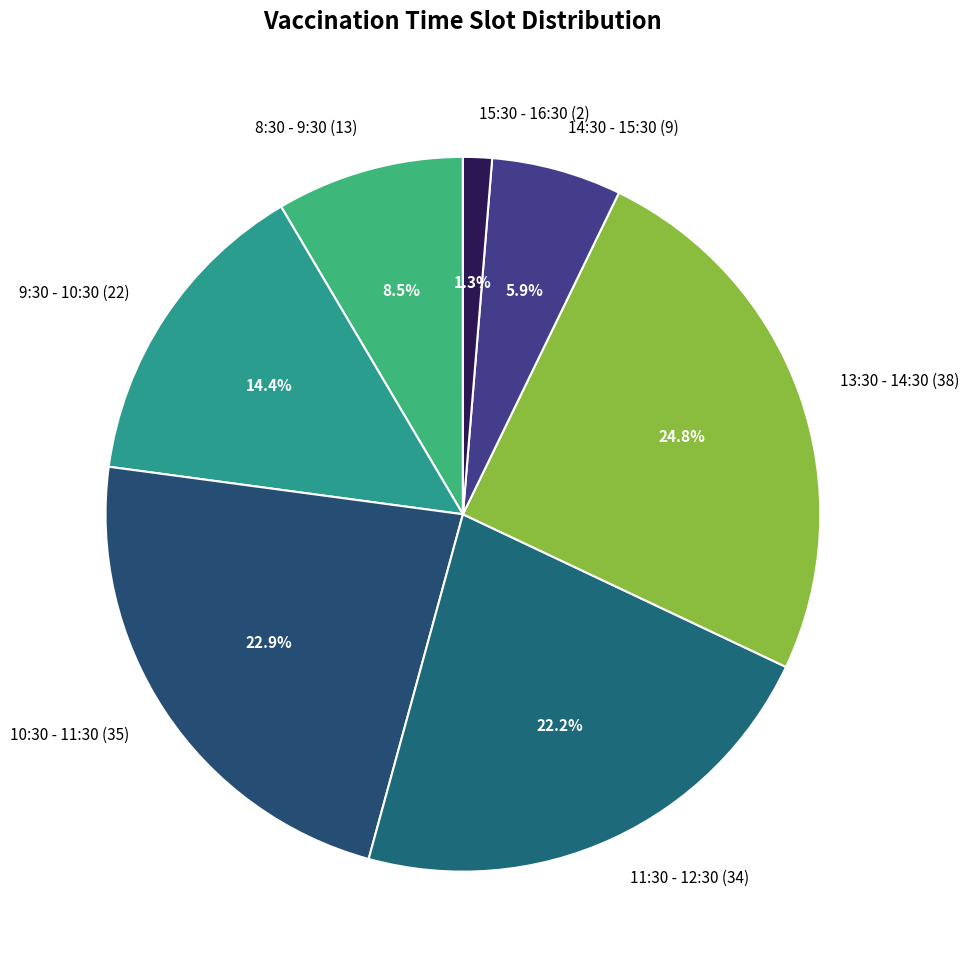

Is there any slice that represents more than half of the pie?

No